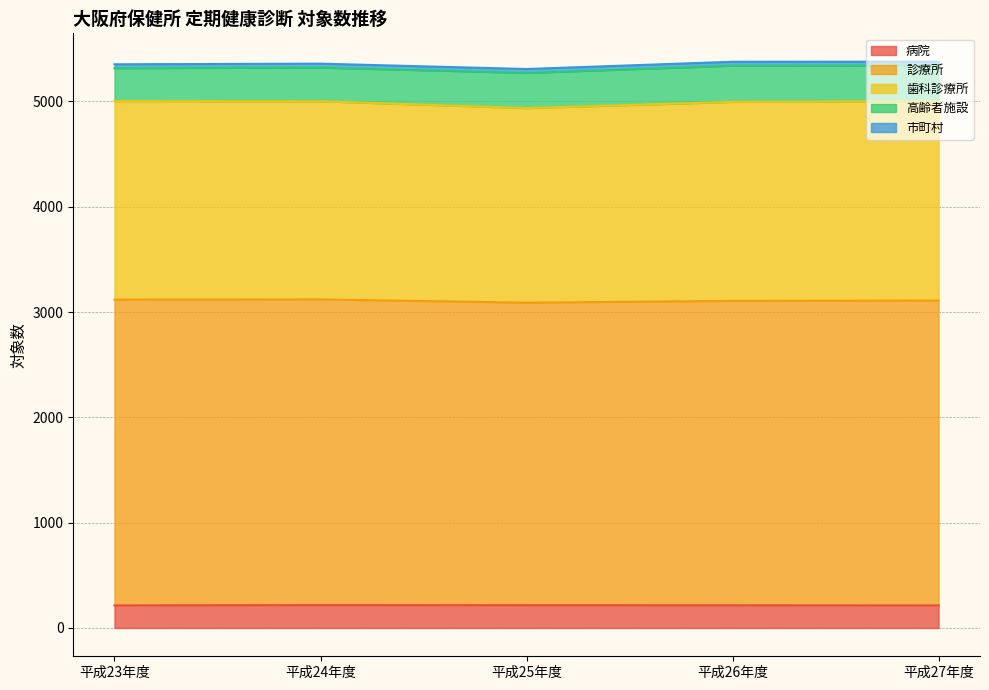

What is the average value of the 市町村 series?

37